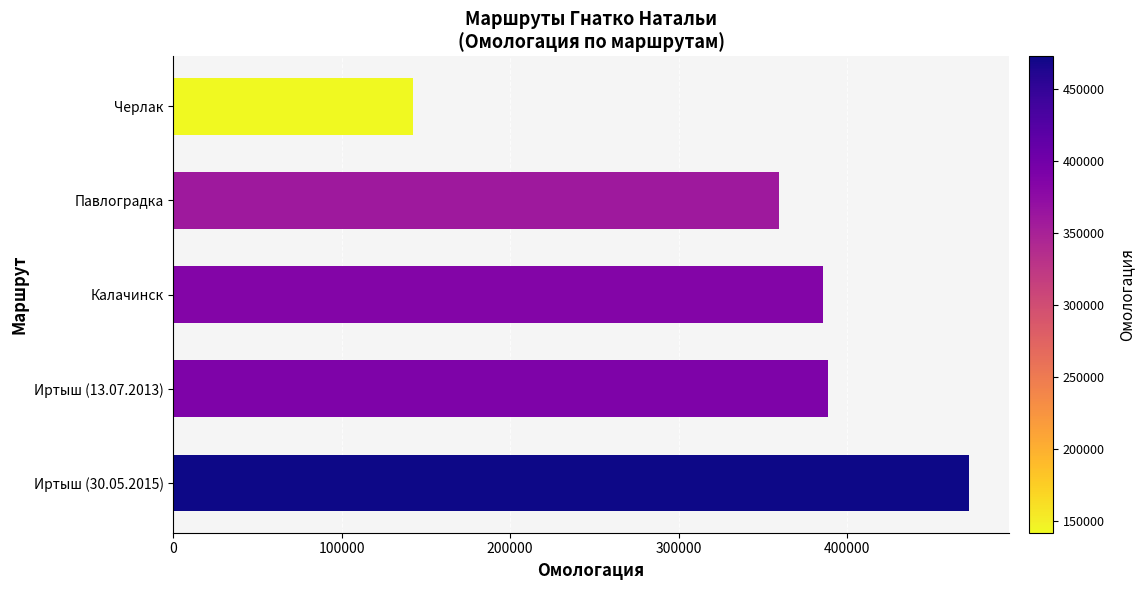

What is the minimum value shown in the chart?

142145